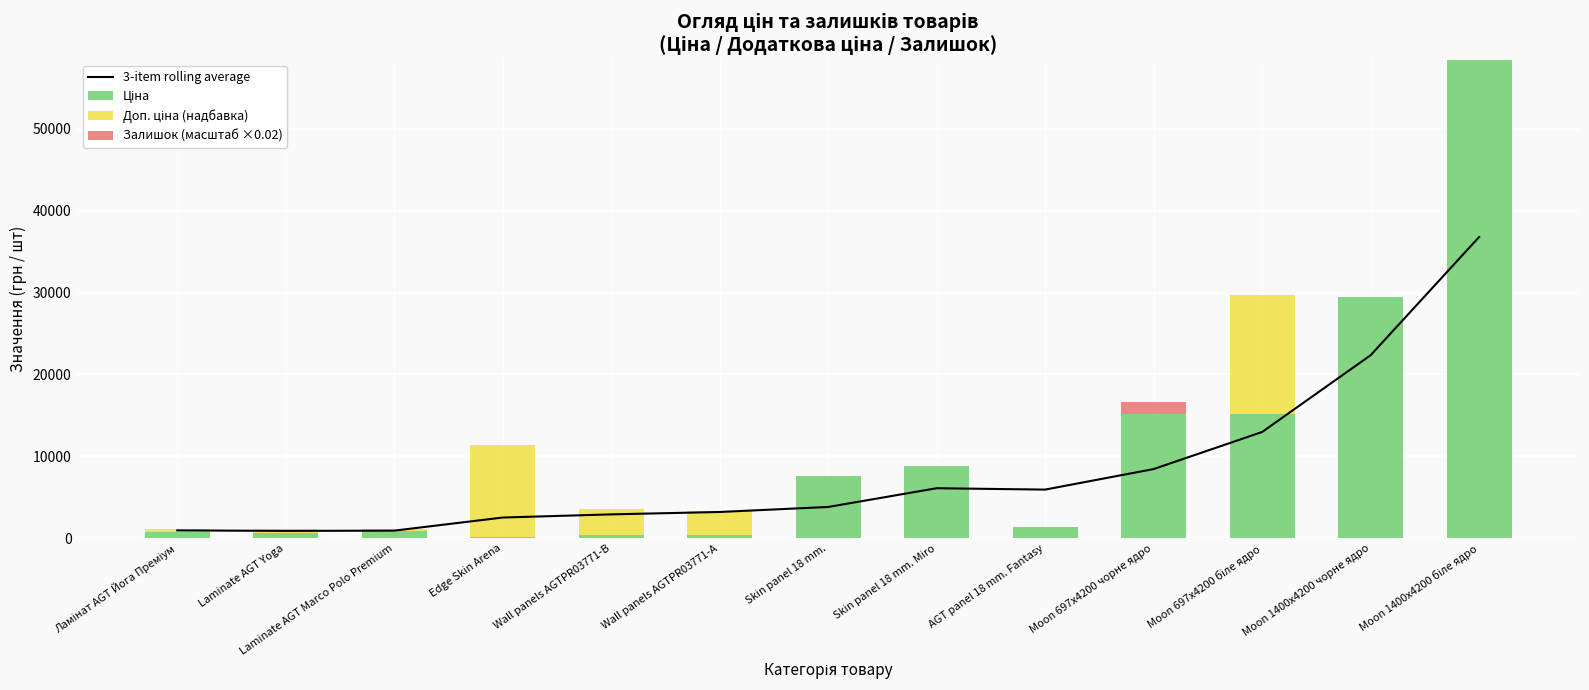

What value does the Залишок (масштаб ×0.02) series have at Wall panels AGTPR03771-A?

0.8